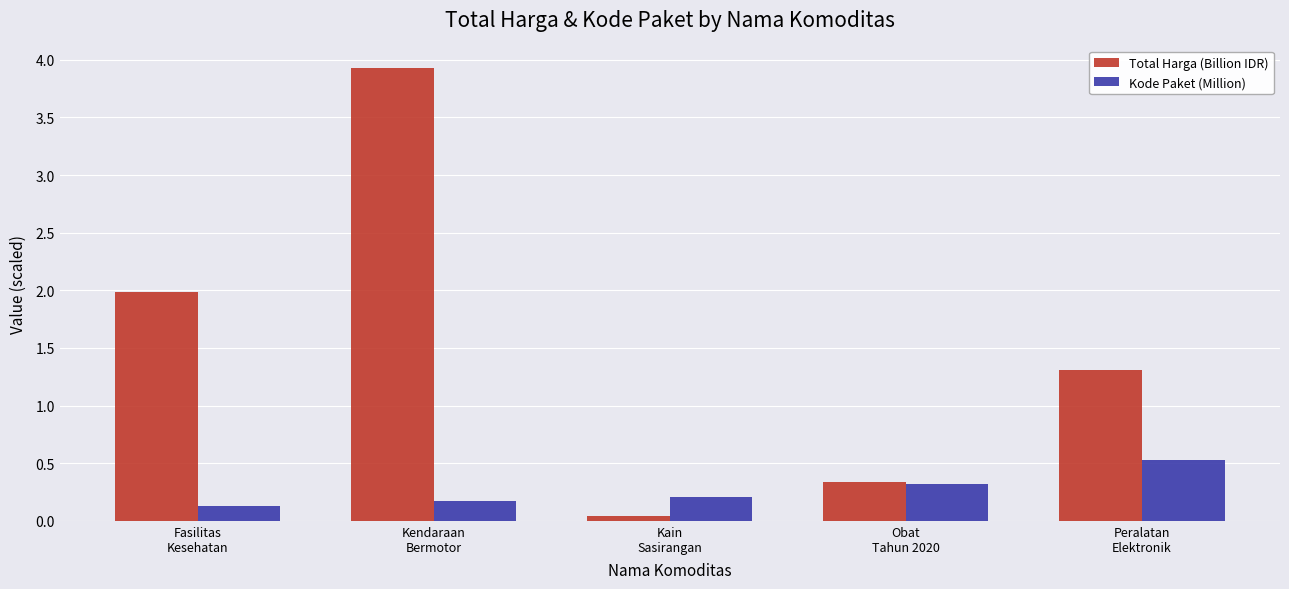

What is the average value of the Total Harga (Billion IDR) series?

1.5